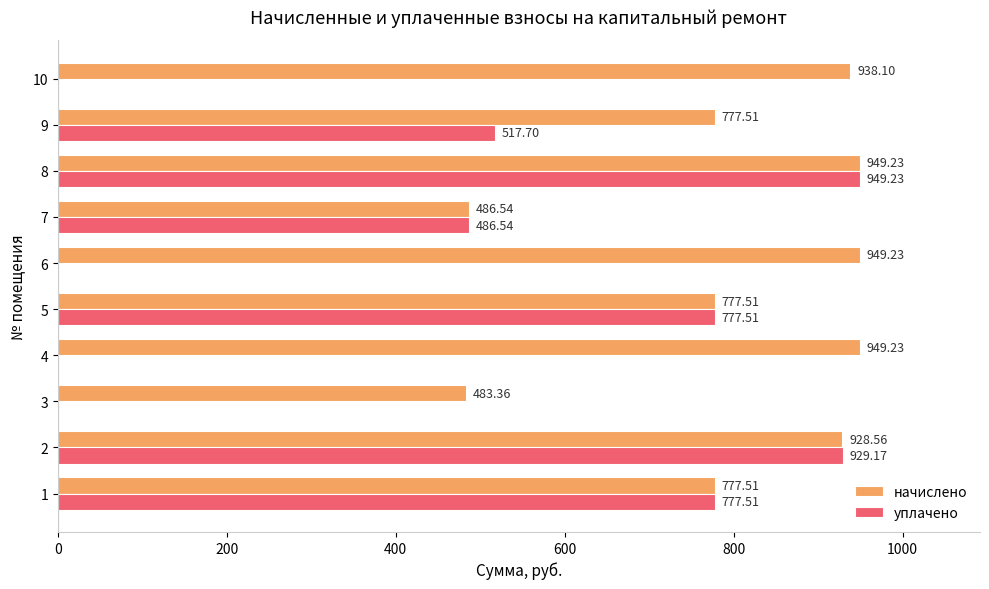

Between 3 and 7, which series saw the biggest shift?

уплачено